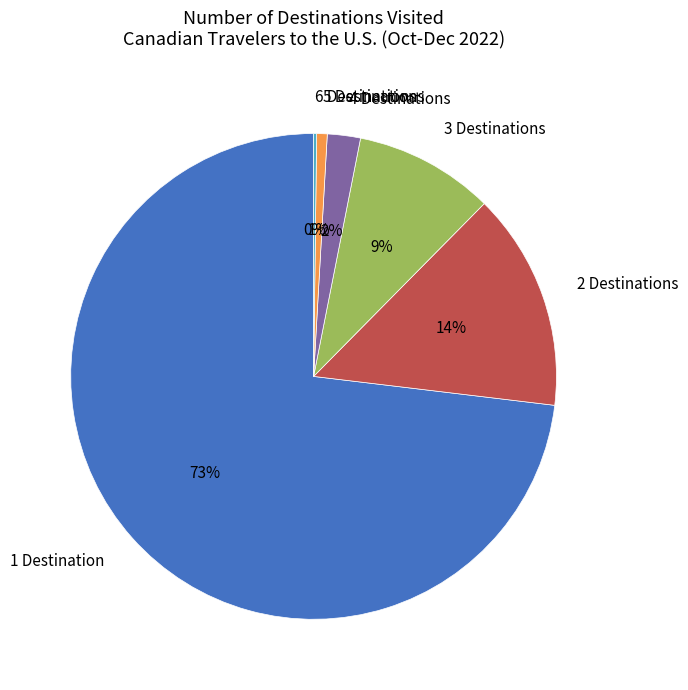

Between 3 Destinations and 1 Destination, which is larger?

1 Destination